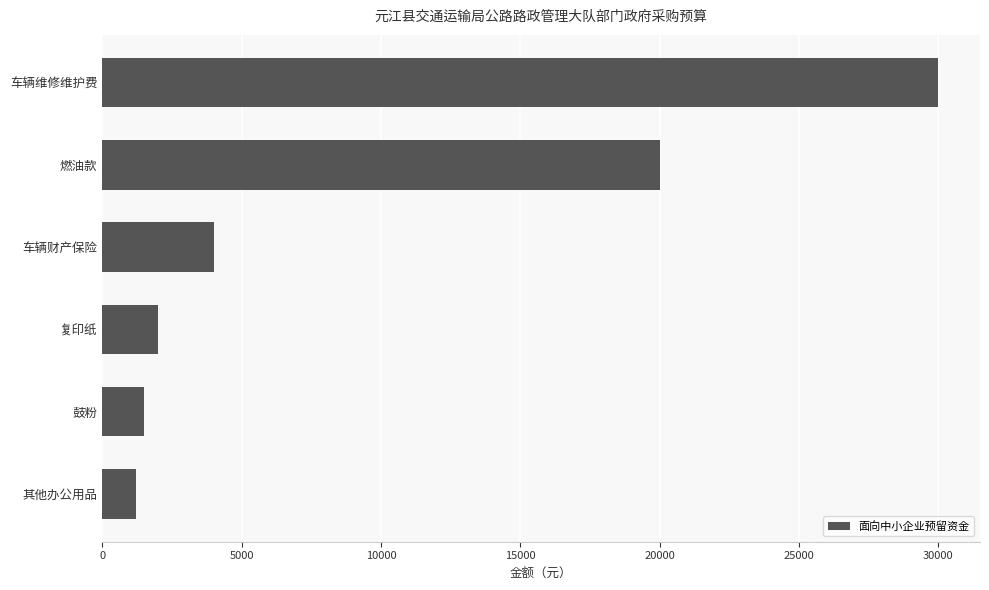

What is the change in value from 复印纸 to 车辆财产保险?

+2000